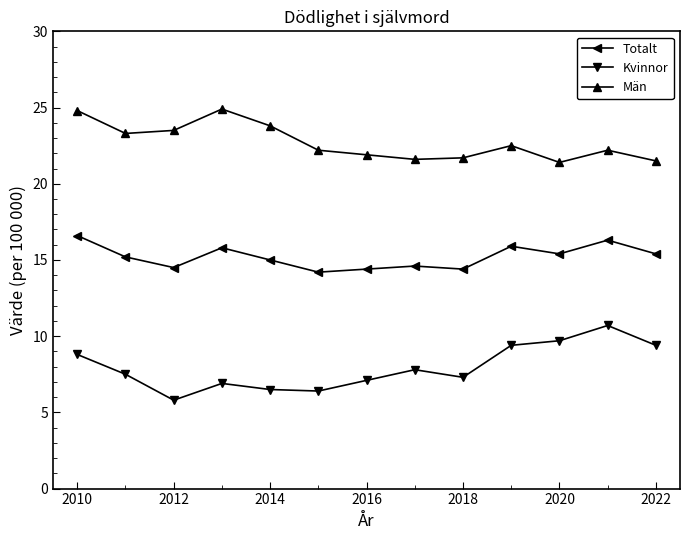

True or false: Totalt has more than 2 interior local peaks.

True